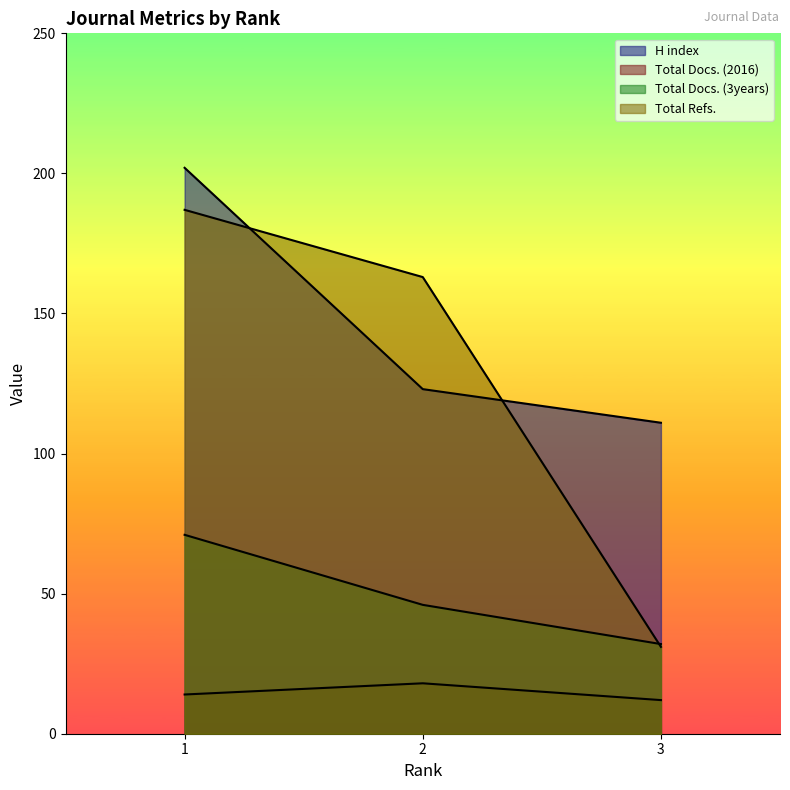

At which category is the sum across all series the highest?

1